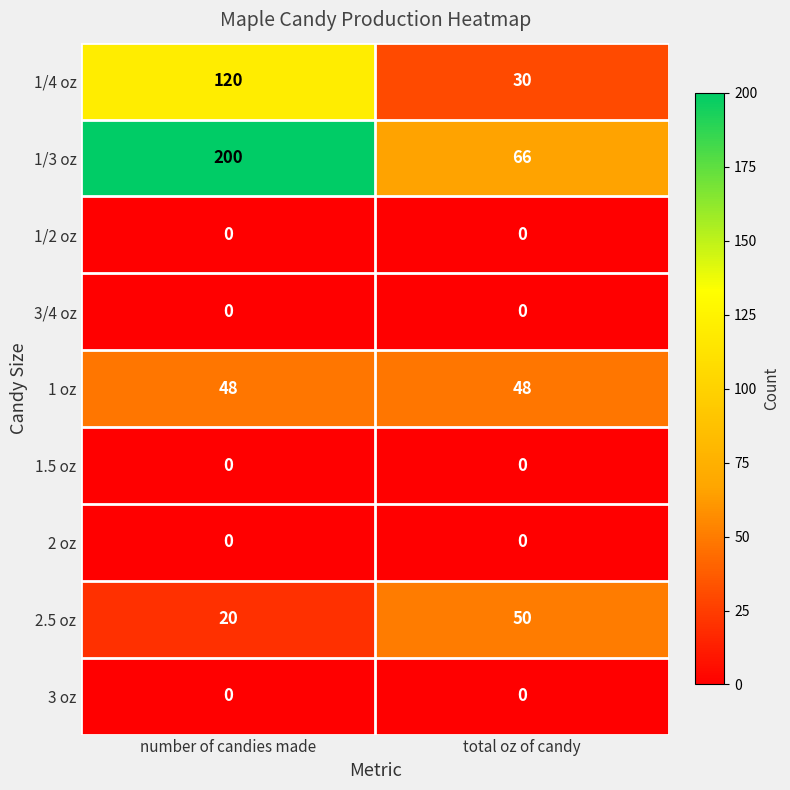

Reading left to right, list all the values displayed in this chart.

1/4 oz: number of candies made=120	total oz of candy=30
1/3 oz: number of candies made=200	total oz of candy=66
1/2 oz: number of candies made=0	total oz of candy=0
3/4 oz: number of candies made=0	total oz of candy=0
1 oz: number of candies made=48	total oz of candy=48
1.5 oz: number of candies made=0	total oz of candy=0
2 oz: number of candies made=0	total oz of candy=0
2.5 oz: number of candies made=20	total oz of candy=50
3 oz: number of candies made=0	total oz of candy=0